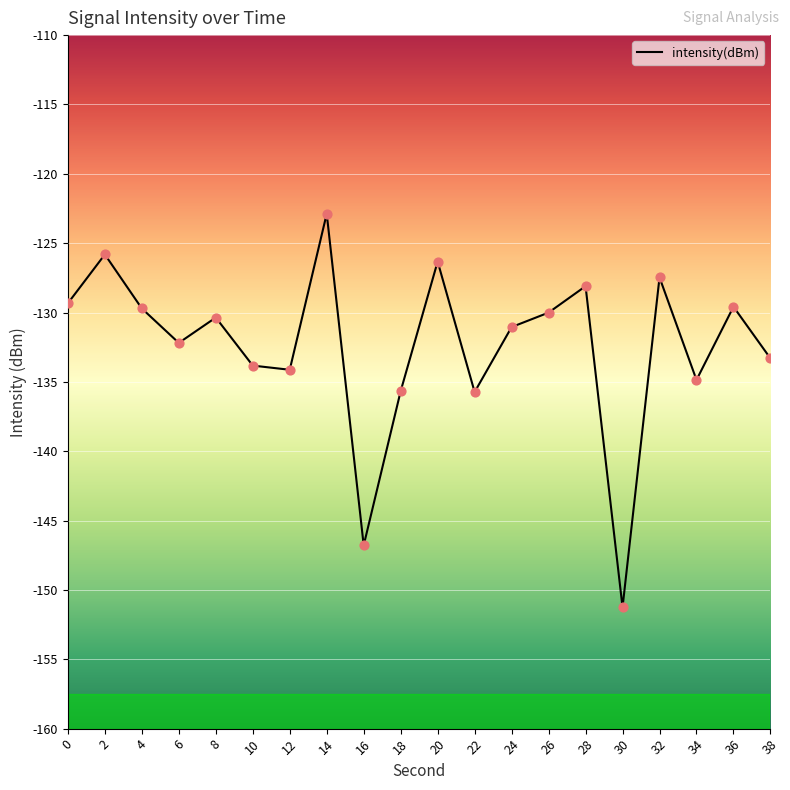

Which has a higher value, 14 or 32?

14